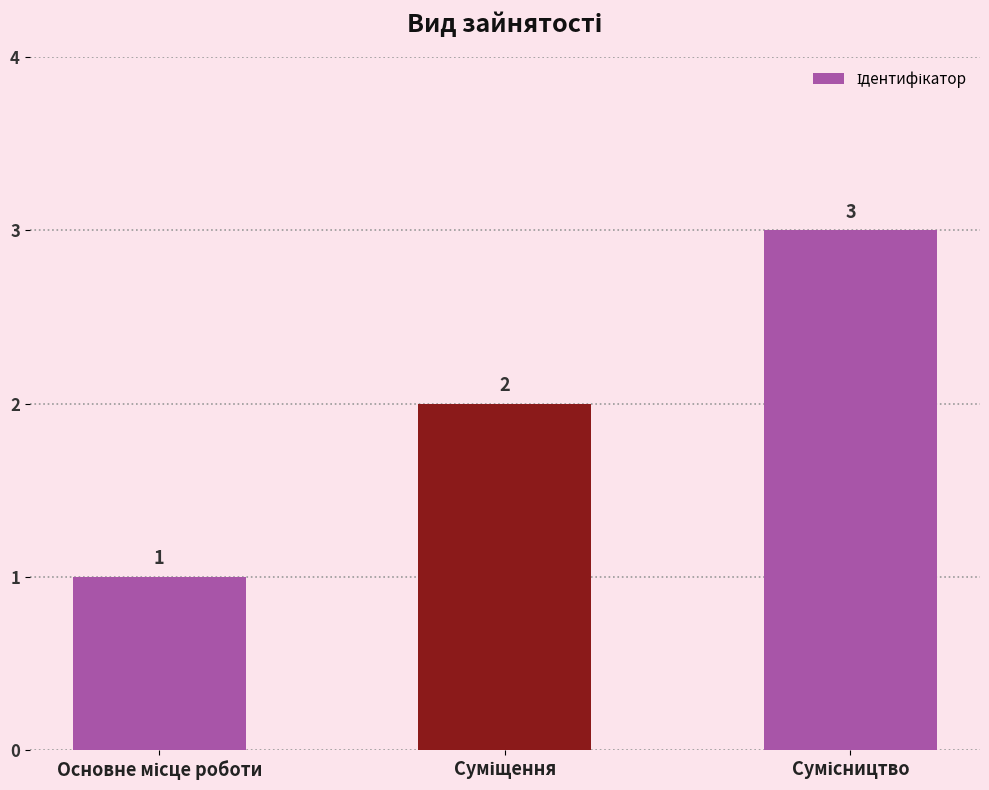

Count the values in the range 1 to 3.

3